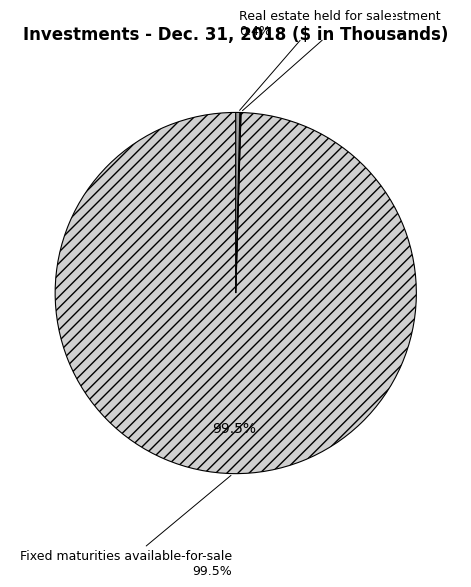

Rank the categories by value from lowest to highest.

Real estate held for investment, Real estate held for sale, Fixed maturities available-for-sale